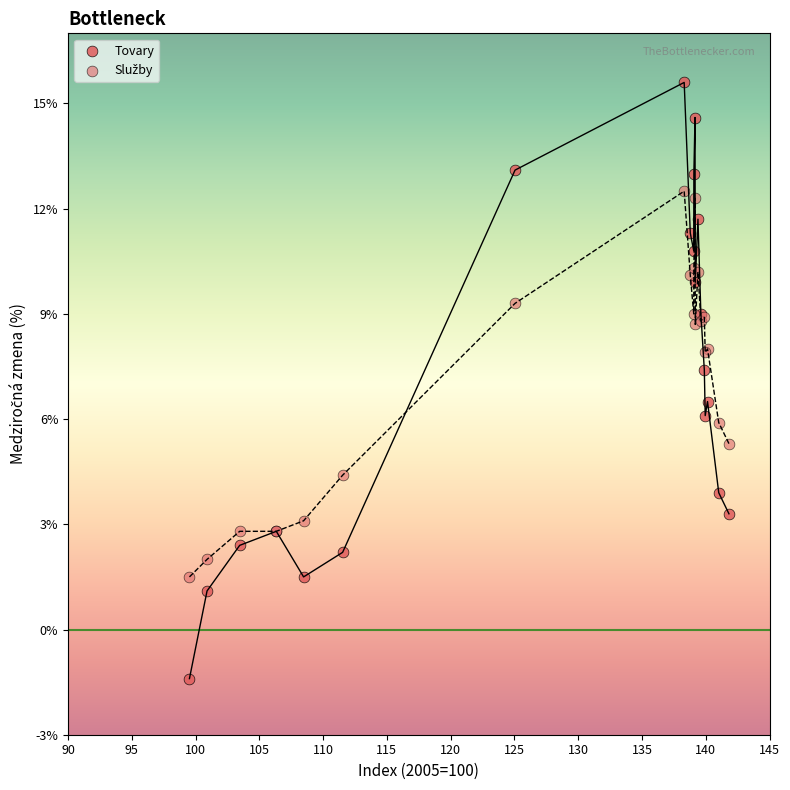

Which series has the widest spread of Y values?

Tovary